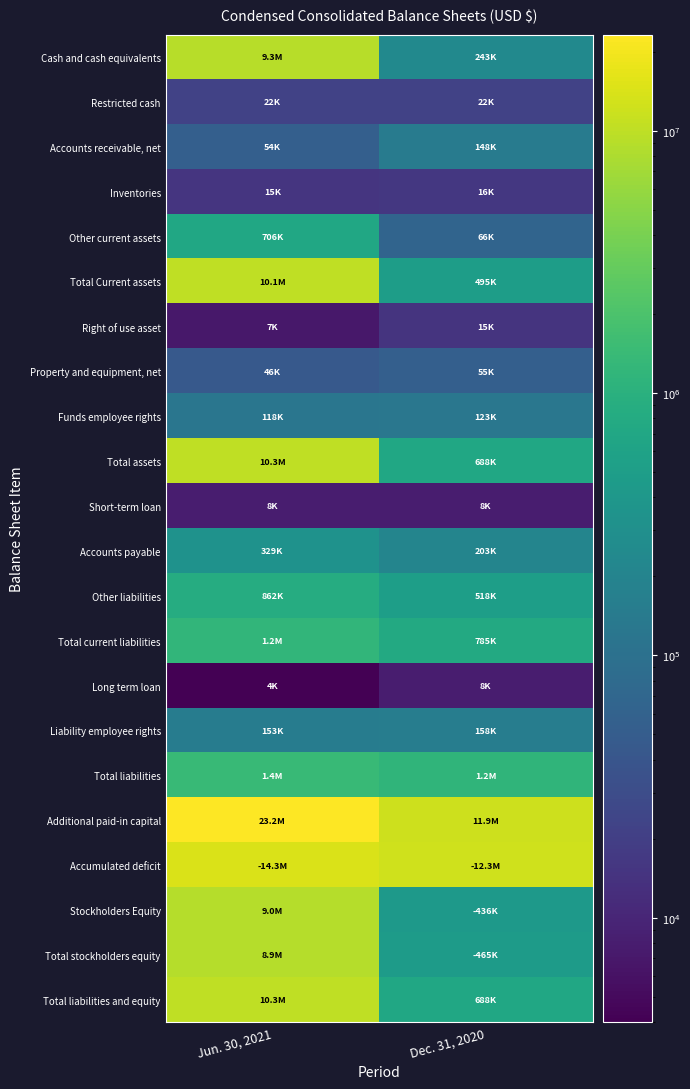

At which category does the chart reach its minimum across all series?

Jun. 30, 2021